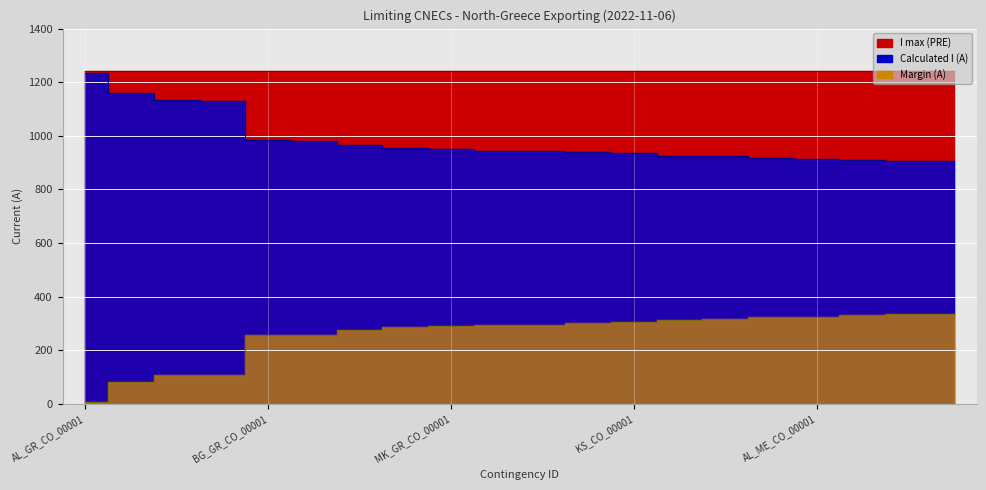

Read the Margin (A) value at GR_CO_00001, to the nearest 5.

260